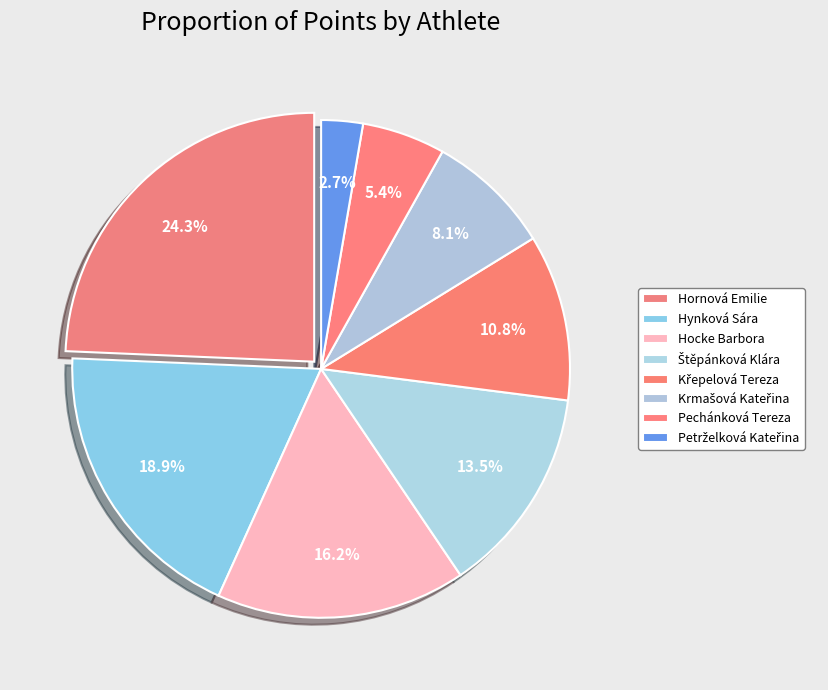

How many slices are in this pie chart?

8